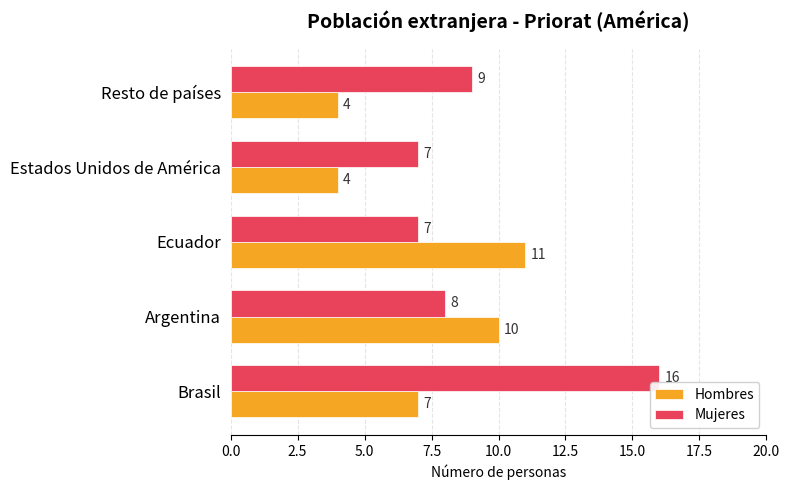

What is the difference between the second highest and minimum values in the Mujeres series?

2